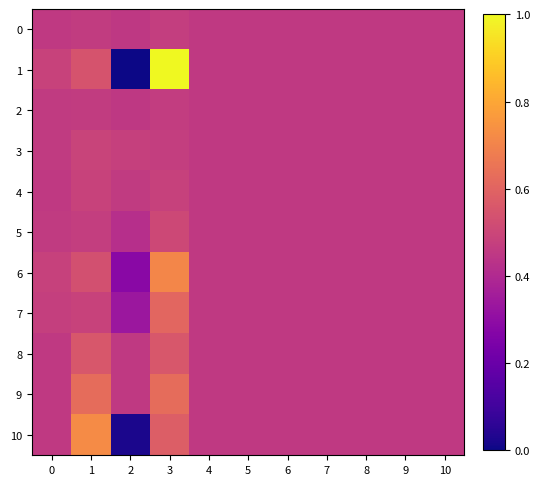

Rank the series by their maximum value, from highest to lowest.

1, 10, 6, 9, 7, 8, 5, 3, 4, 0, 2